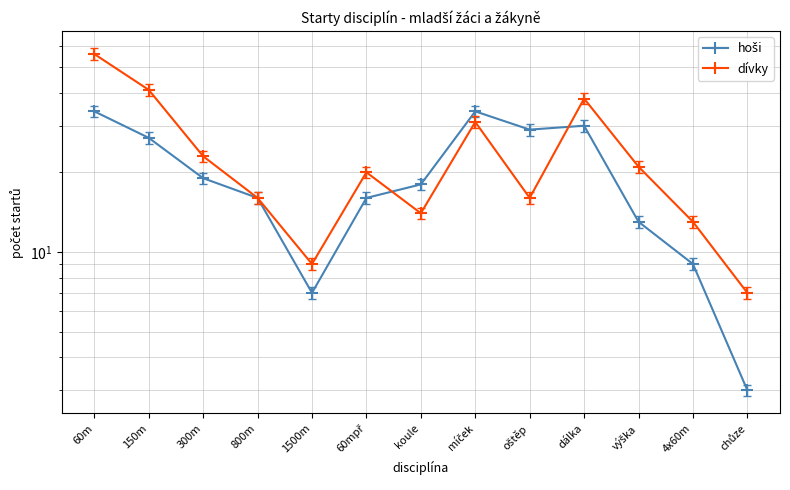

Reading left to right, transcribe all the data shown in this chart.

hoši: 60m=34	150m=27	300m=19	800m=16	1500m=7	60mpř=16	koule=18	míček=34	oštěp=29	dálka=30	výška=13	4x60m=9	chůze=3
dívky: 60m=56	150m=41	300m=23	800m=16	1500m=9	60mpř=20	koule=14	míček=31	oštěp=16	dálka=38	výška=21	4x60m=13	chůze=7